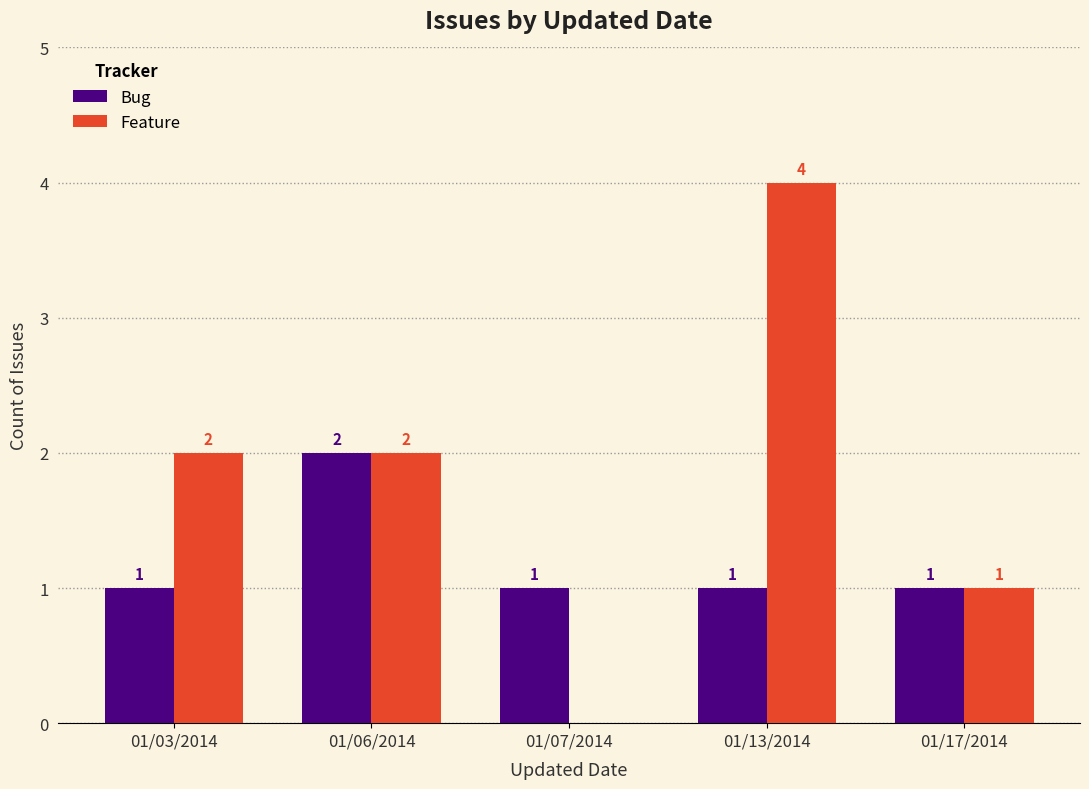

How many values in the Bug series exceed 1?

1